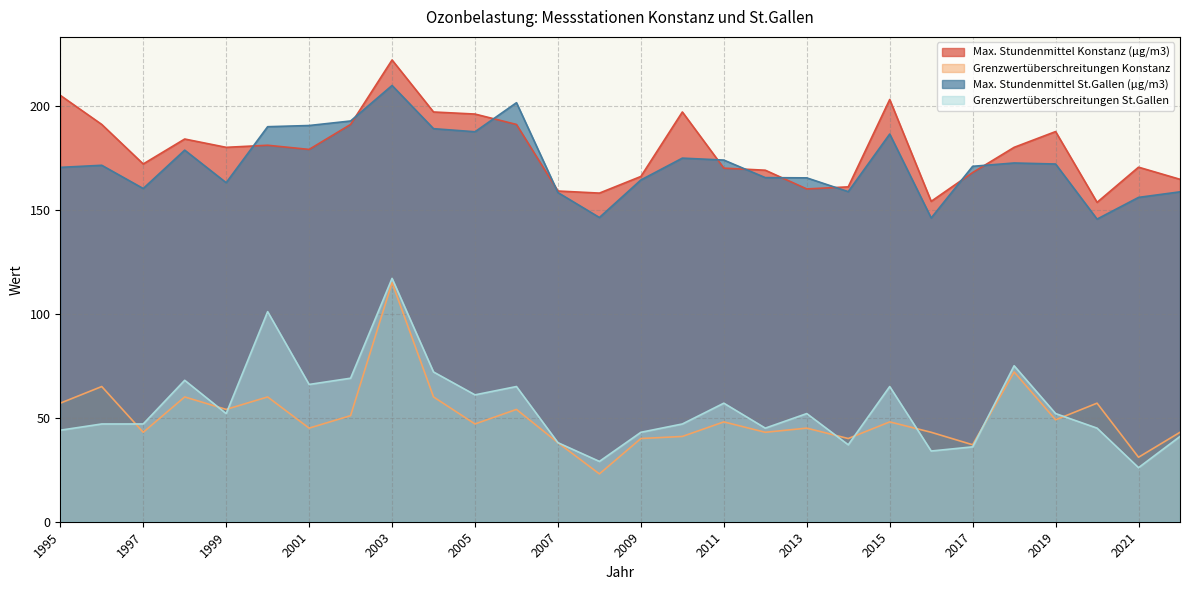

Is it true that Max. Stundenmittel Konstanz (μg/m3) equals 161.0 at 2014?

True